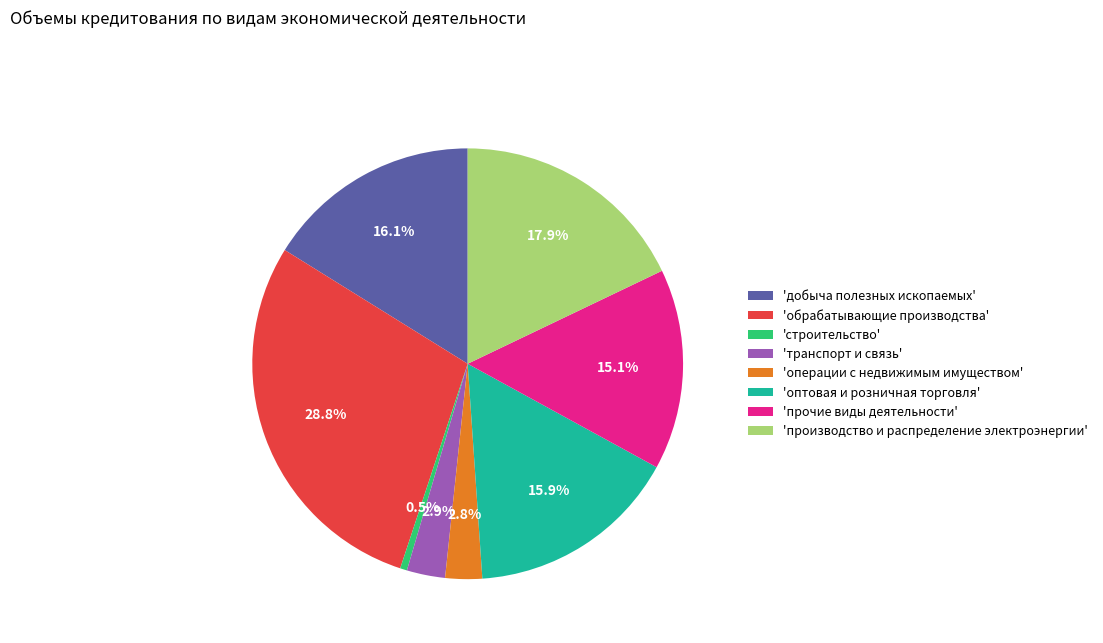

Does any single category account for the majority?

No